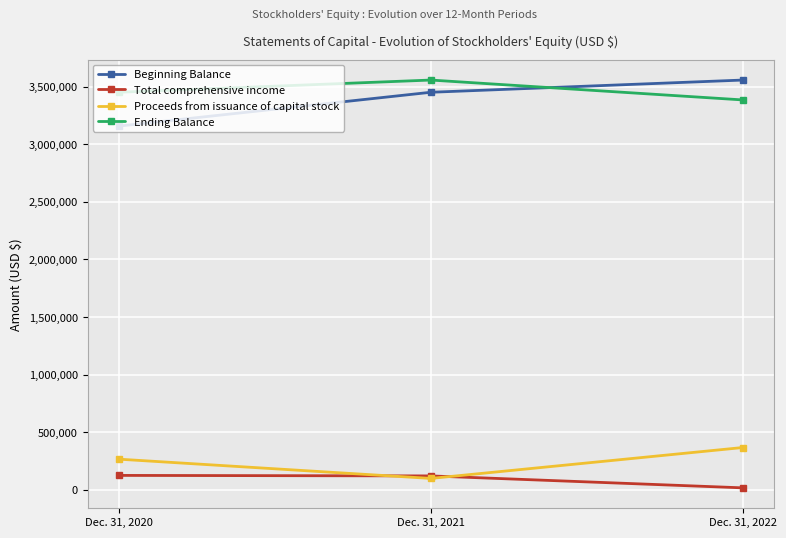

True or false: Beginning Balance has a value of 1084433 at Dec. 31, 2022.

False